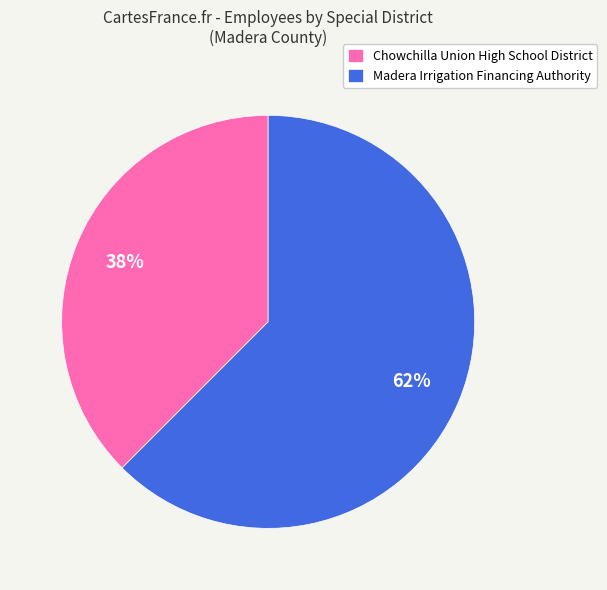

Combined, do Madera Irrigation Financing Authority and Chowchilla Union High School District account for over 50%?

Yes